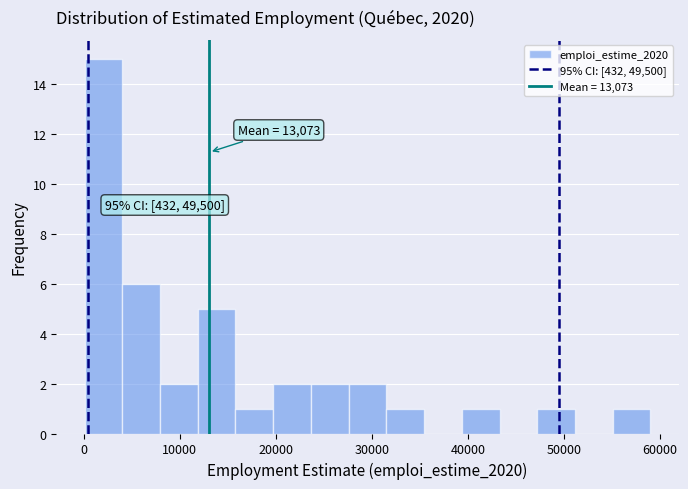

Around what value on the x-axis is the tallest bar? Give the approximate position of its centre, as read against the axis.

2000